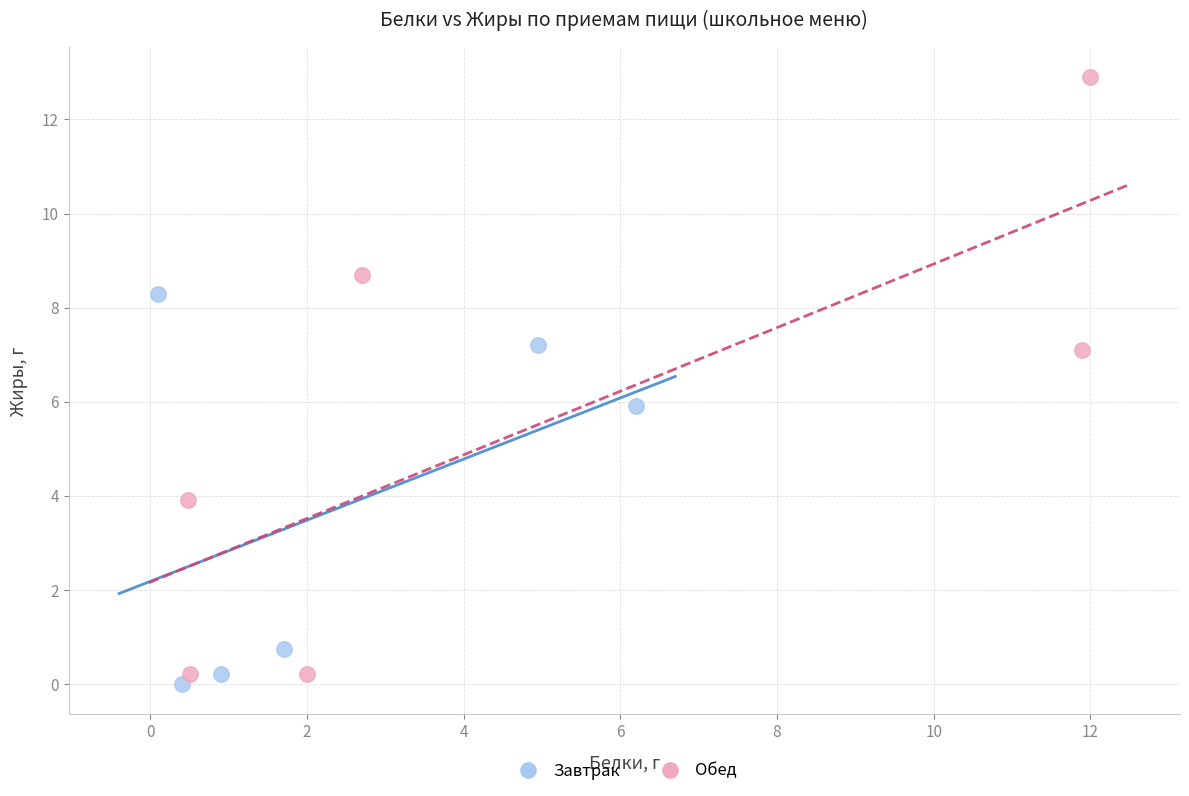

Which series reaches the maximum Y coordinate?

Обед